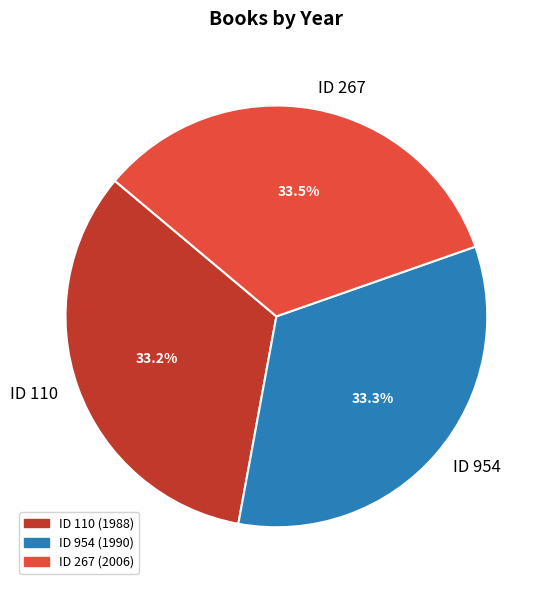

Does any single category account for the majority?

No